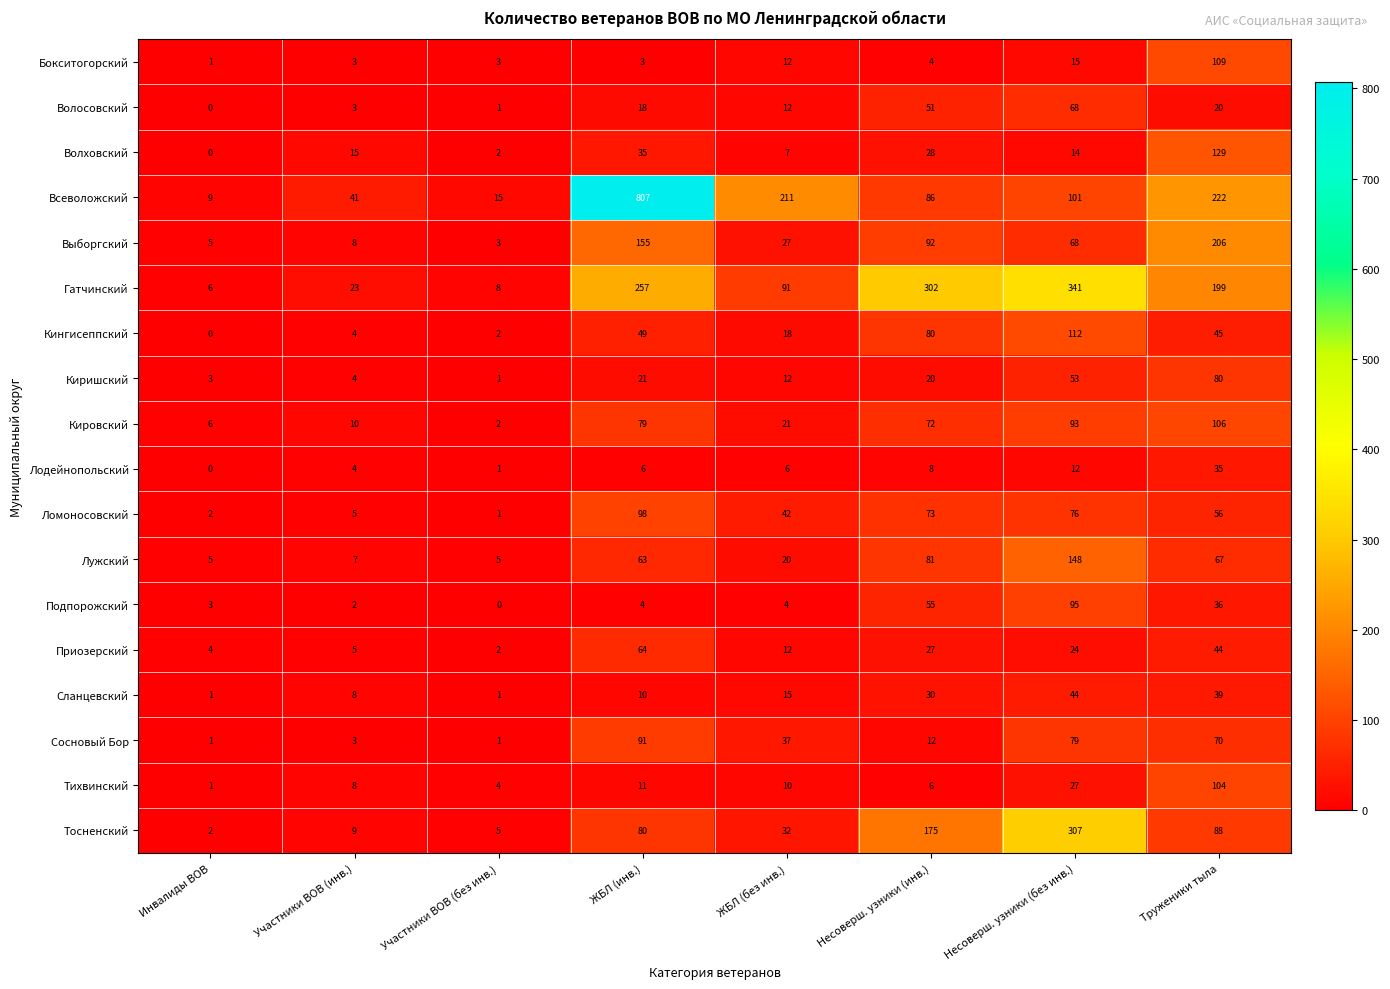

Count the number of data series in this chart.

18